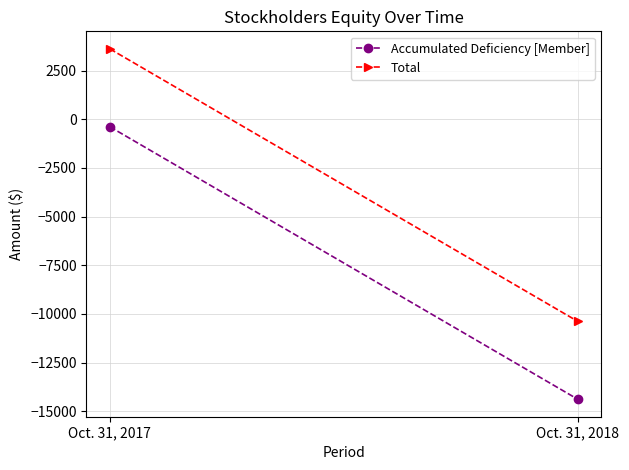

Reading right to left, transcribe all the data shown in this chart.

Accumulated Deficiency [Member]: Oct. 31, 2018=-14376	Oct. 31, 2017=-387
Total: Oct. 31, 2018=-10376	Oct. 31, 2017=3613